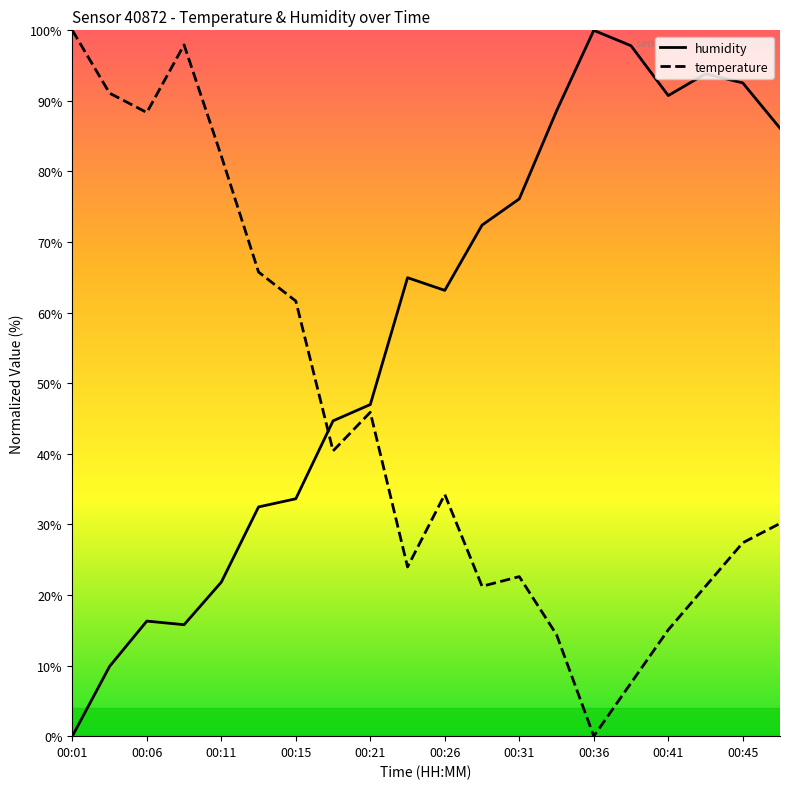

How many interior local valleys does the temperature series have?

5